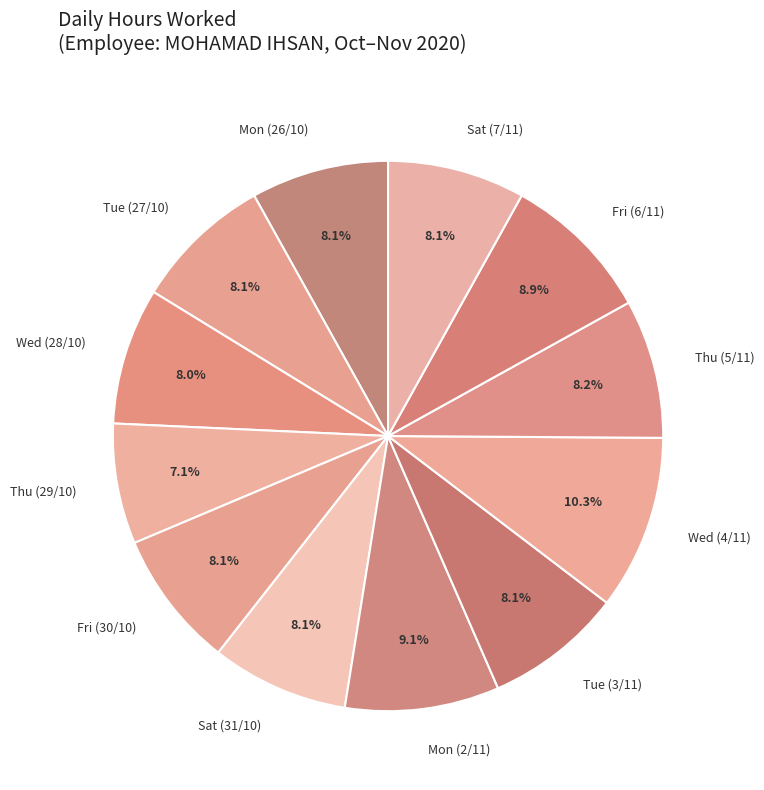

How many slices are in this pie chart?

12